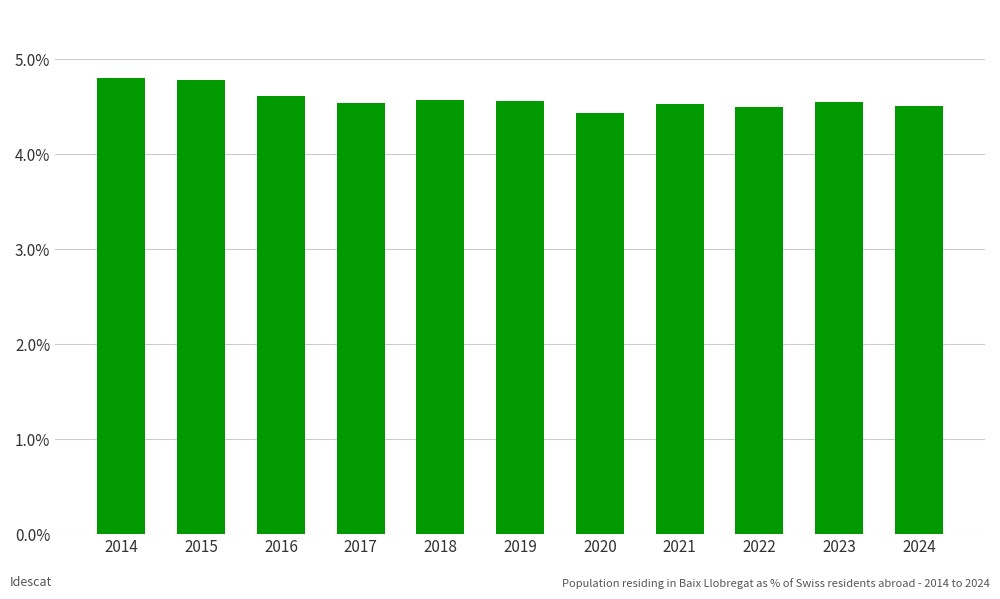

Which has a higher value, 2015 or 2016?

2015